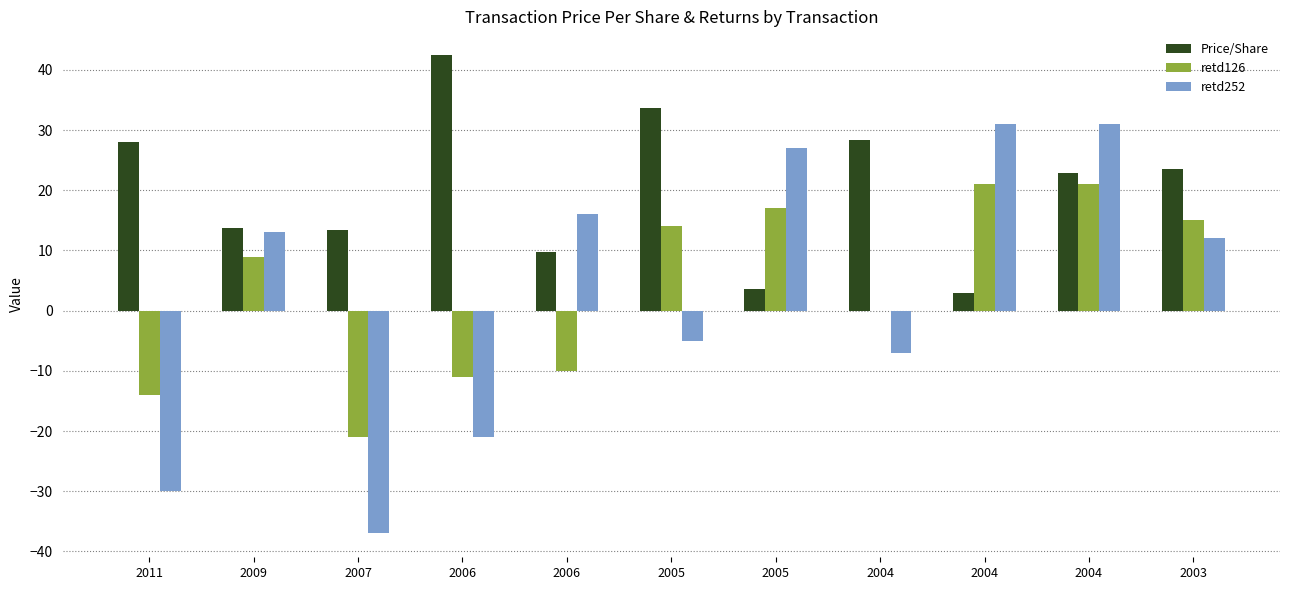

Reading right to left, extract all data points from this chart.

Price/Share: 23.5	22.9	3.0	28.4	3.5	33.8	9.7	42.4	13.4	13.8	28.0
retd126: 15.0	21.0	21.0	0.0	17.0	14.0	-10.0	-11.0	-21.0	9.0	-14.0
retd252: 12.0	31.0	31.0	-7.0	27.0	-5.0	16.0	-21.0	-37.0	13.0	-30.0